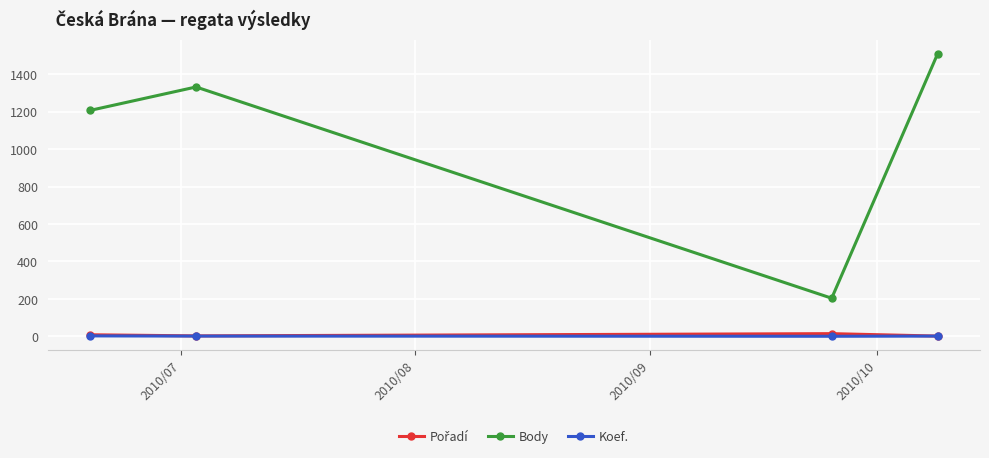

What is the average value of the Body series?

1062